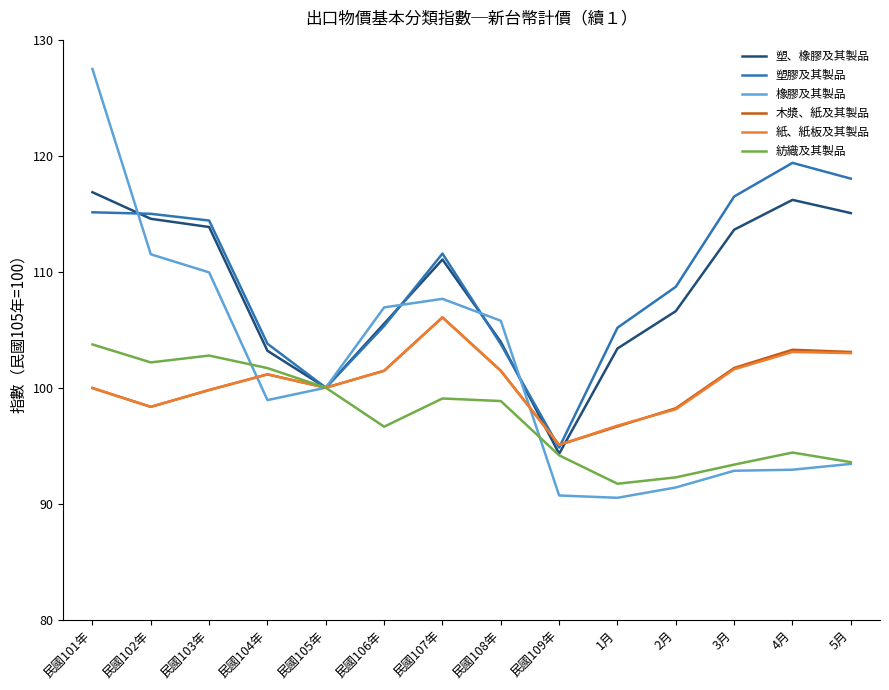

How many values in the 塑膠及其製品 series exceed 111?

7